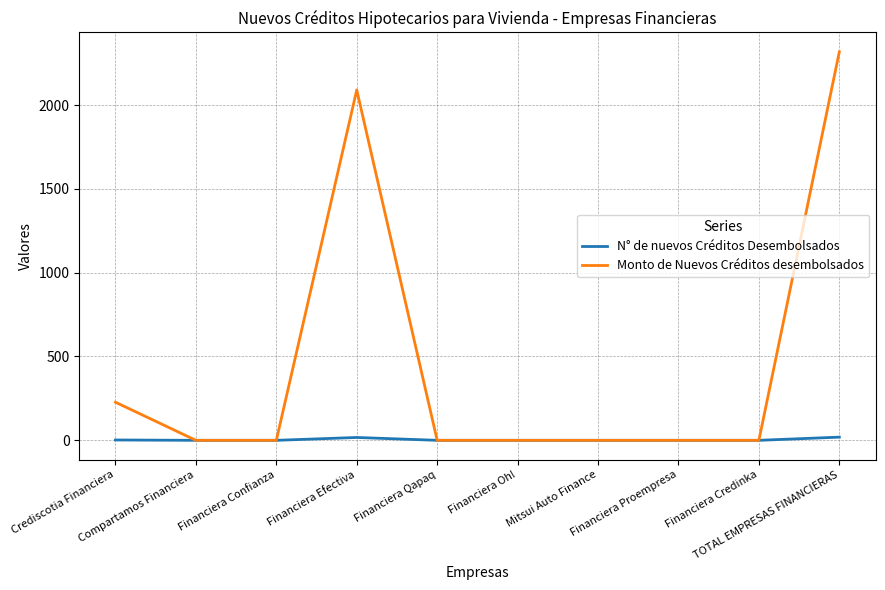

Read the N° de nuevos Créditos Desembolsados value at Crediscotia Financiera.

2.0